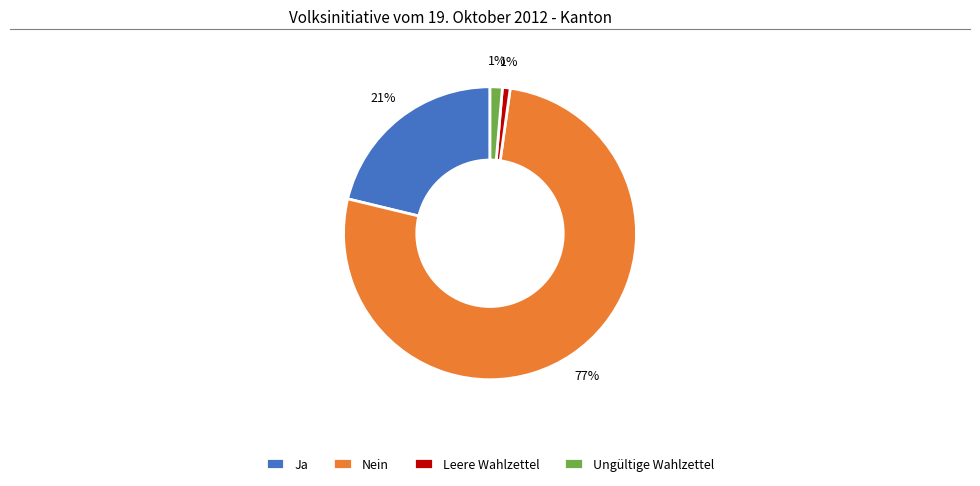

Combined, do Nein and Ungültige Wahlzettel account for over 50%?

Yes